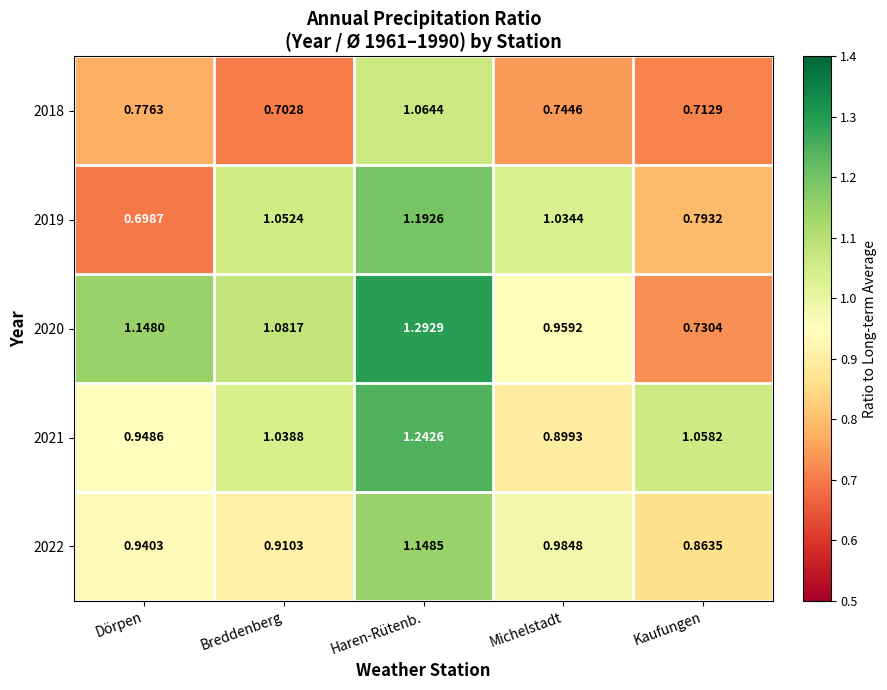

List the labels in order of 2022 value, largest first.

Haren-Rütenb., Michelstadt, Dörpen, Breddenberg, Kaufungen